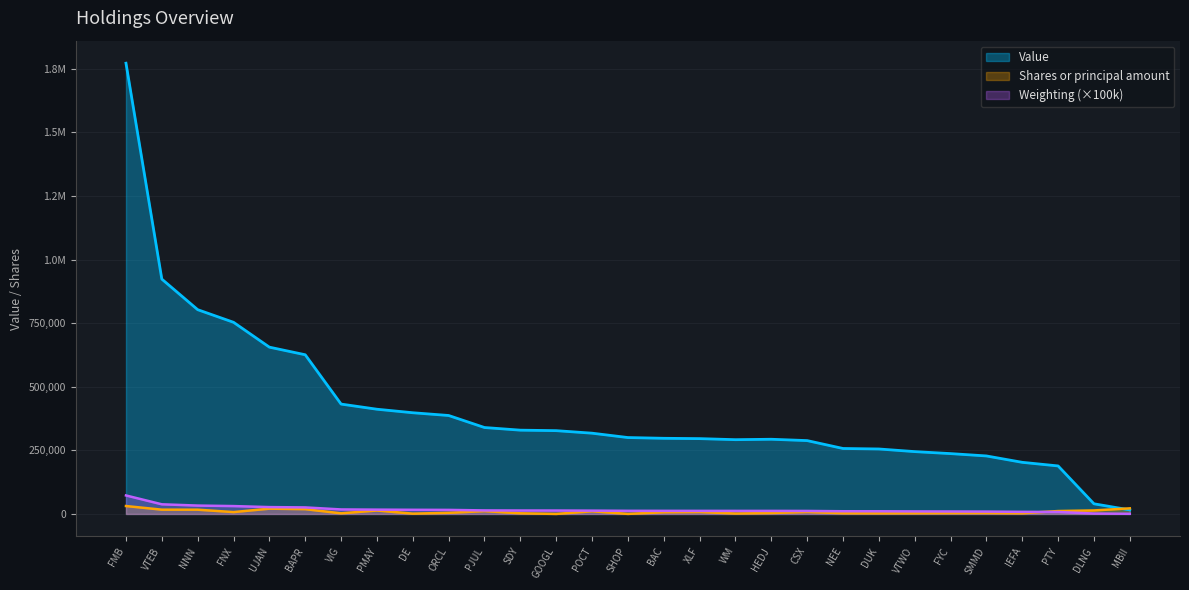

True or false: Weighting and Value cross at least once.

False